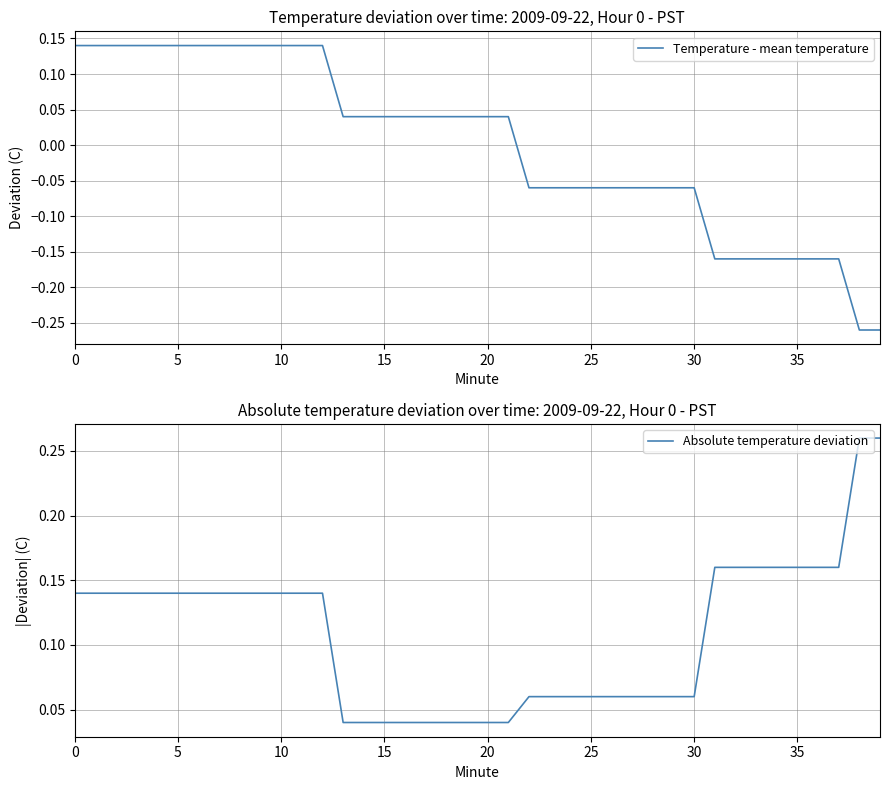

True or false: Temperature - mean temperature and Absolute temperature deviation intersect in this chart.

False